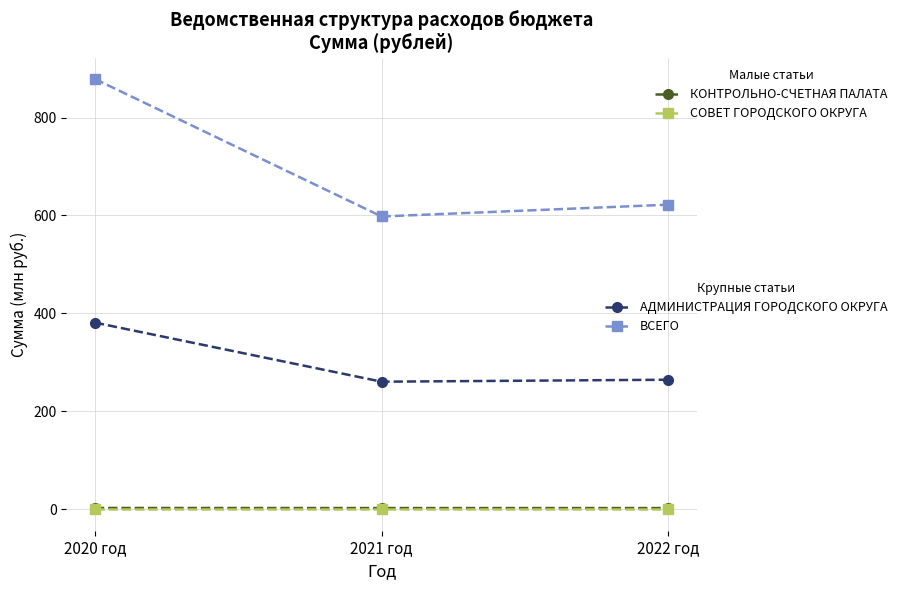

What is the label of the 3rd point from the left?

2022 год